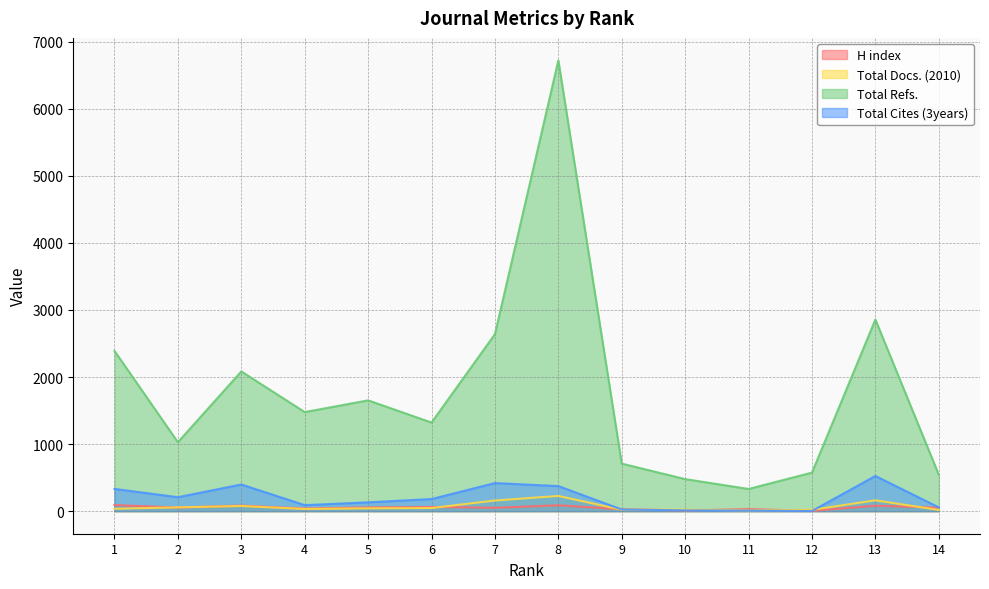

At which label does H index reach its minimum?

12